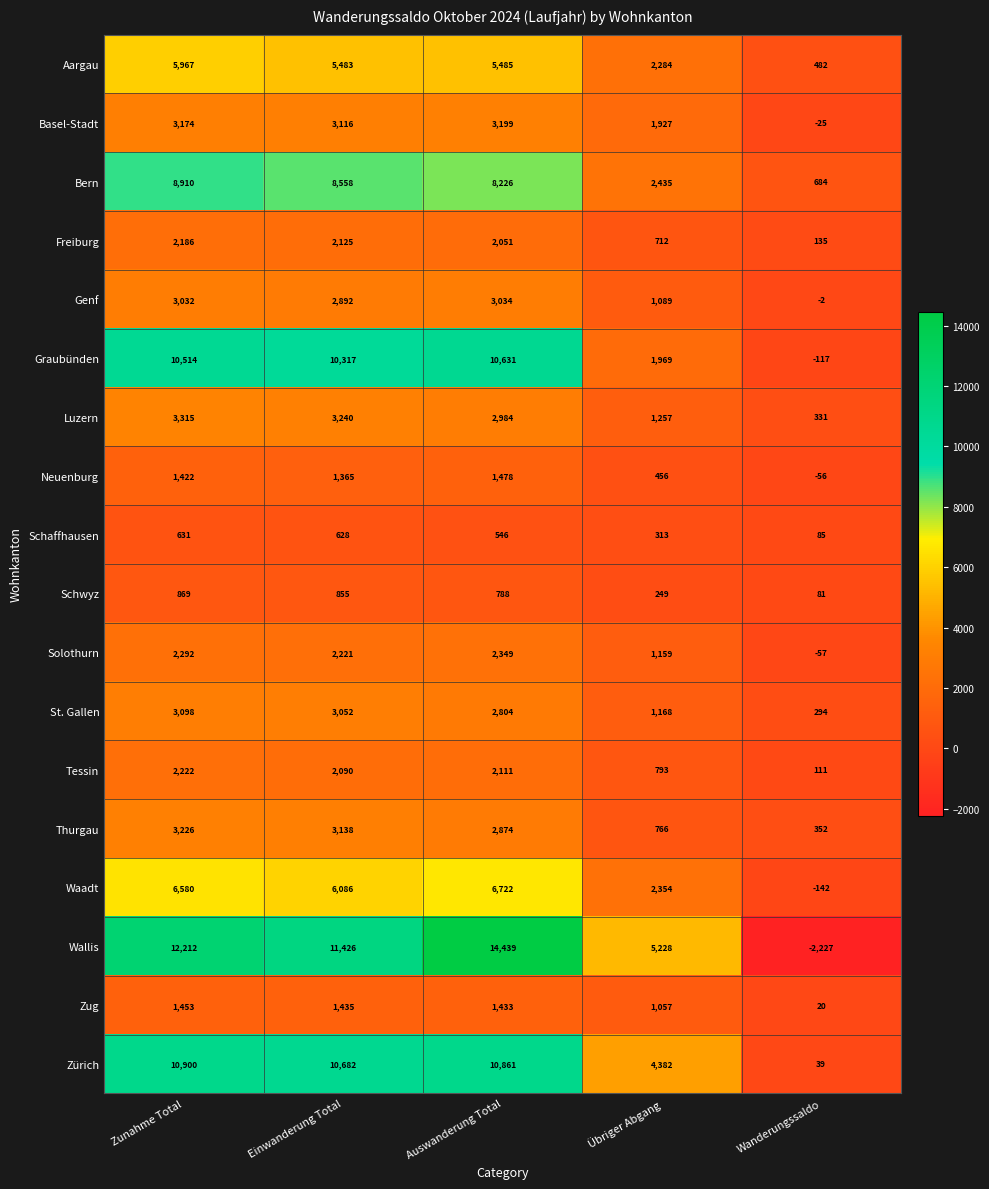

Count the number of data series in this chart.

18